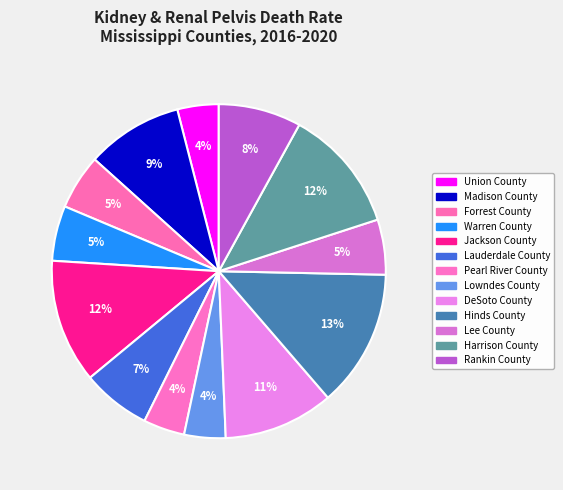

How many segments does this pie chart have?

13